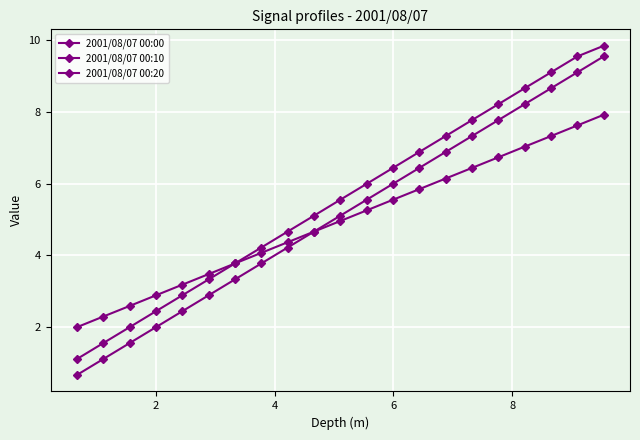

What is the difference between the maximum and second lowest values in the 2001/08/07 00:10 series?

8.3